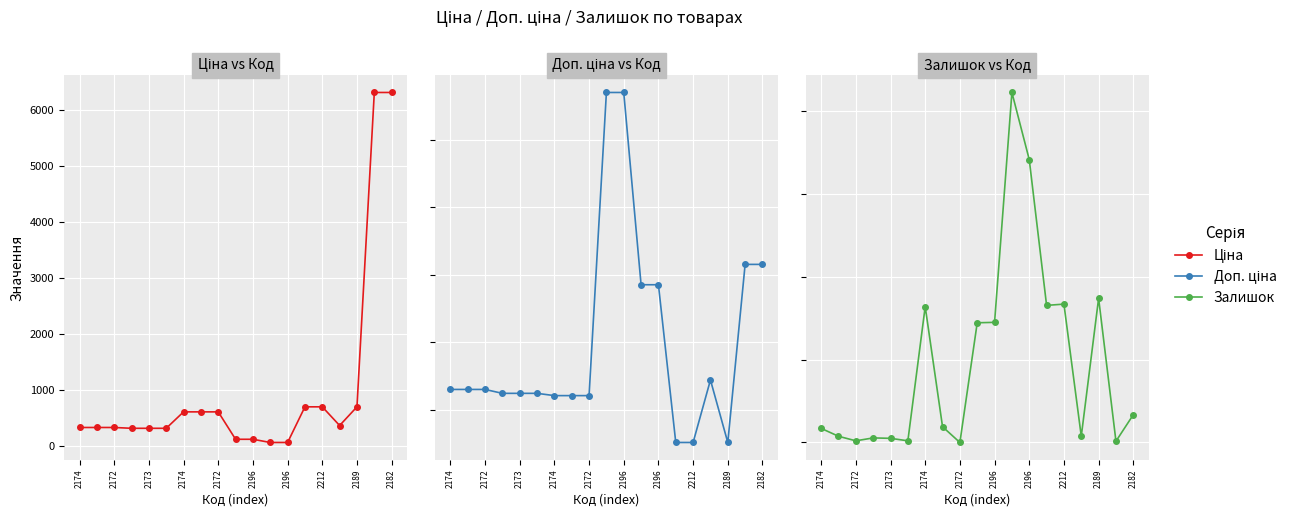

Rank the series by their average value, from lowest to highest.

Залишок, Ціна, Доп. ціна